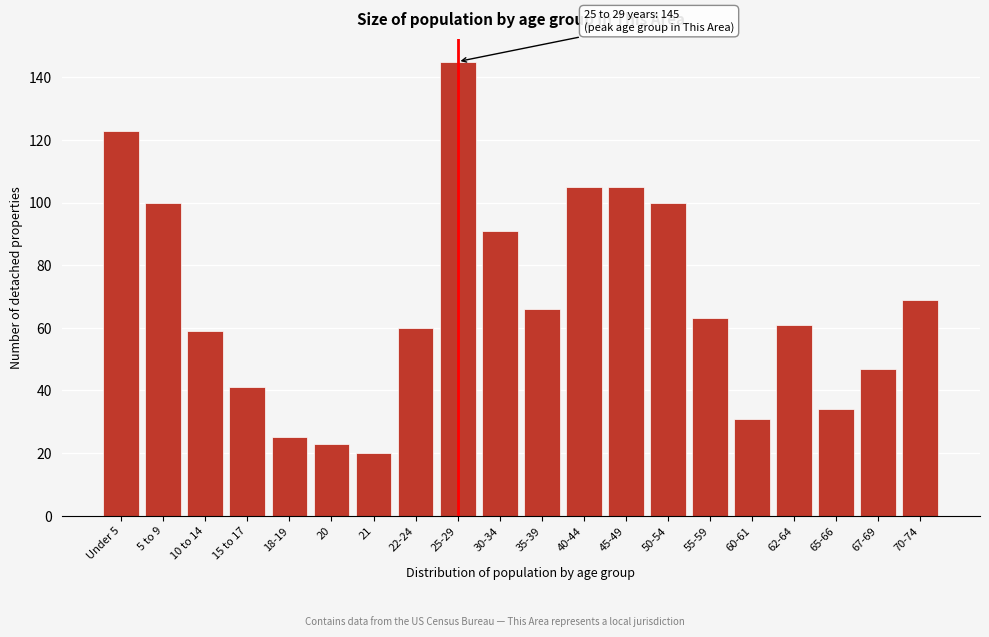

Reading left to right, what are all the values shown in this chart?

Under 5=123	5 to 9=100	10 to 14=59	15 to 17=41	18-19=25	20=23	21=20	22-24=60	25-29=145	30-34=91	35-39=66	40-44=105	45-49=105	50-54=100	55-59=63	60-61=31	62-64=61	65-66=34	67-69=47	70-74=69